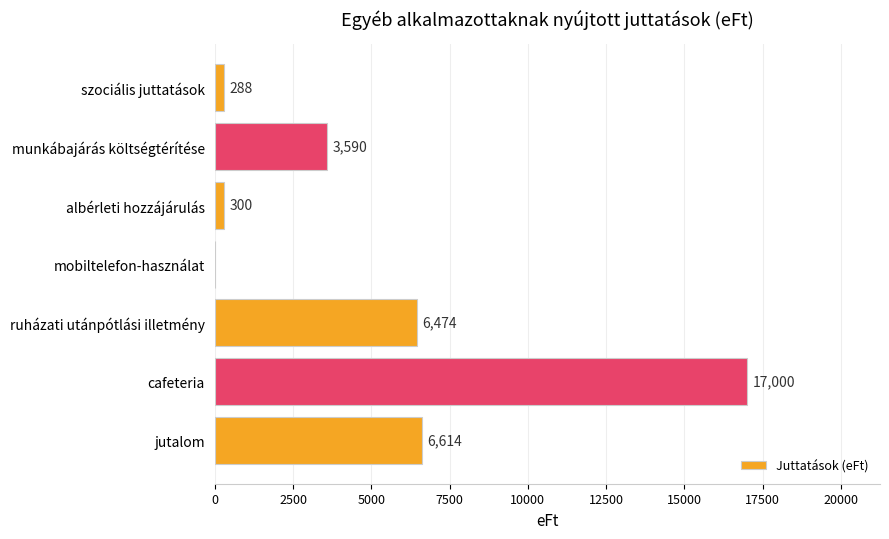

What is the sum of the values at cafeteria and mobiltelefon-használat?

17000